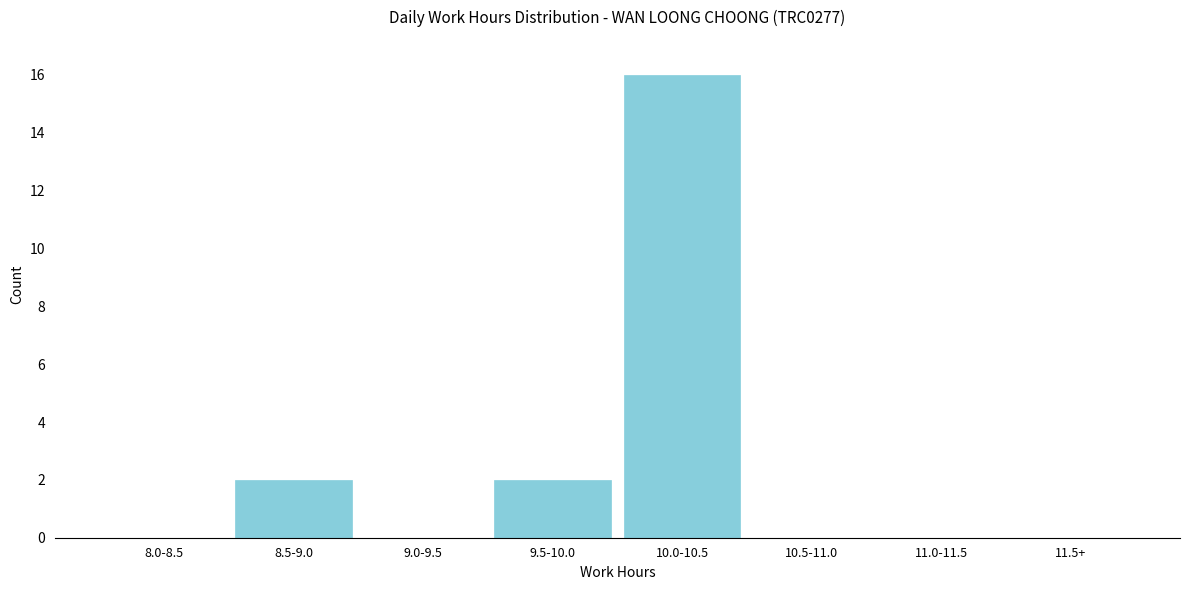

Reading left to right, extract all data points from this chart.

8.0-8.5=0	8.5-9.0=2	9.0-9.5=0	9.5-10.0=2	10.0-10.5=16	10.5-11.0=0	11.0-11.5=0	11.5+=0